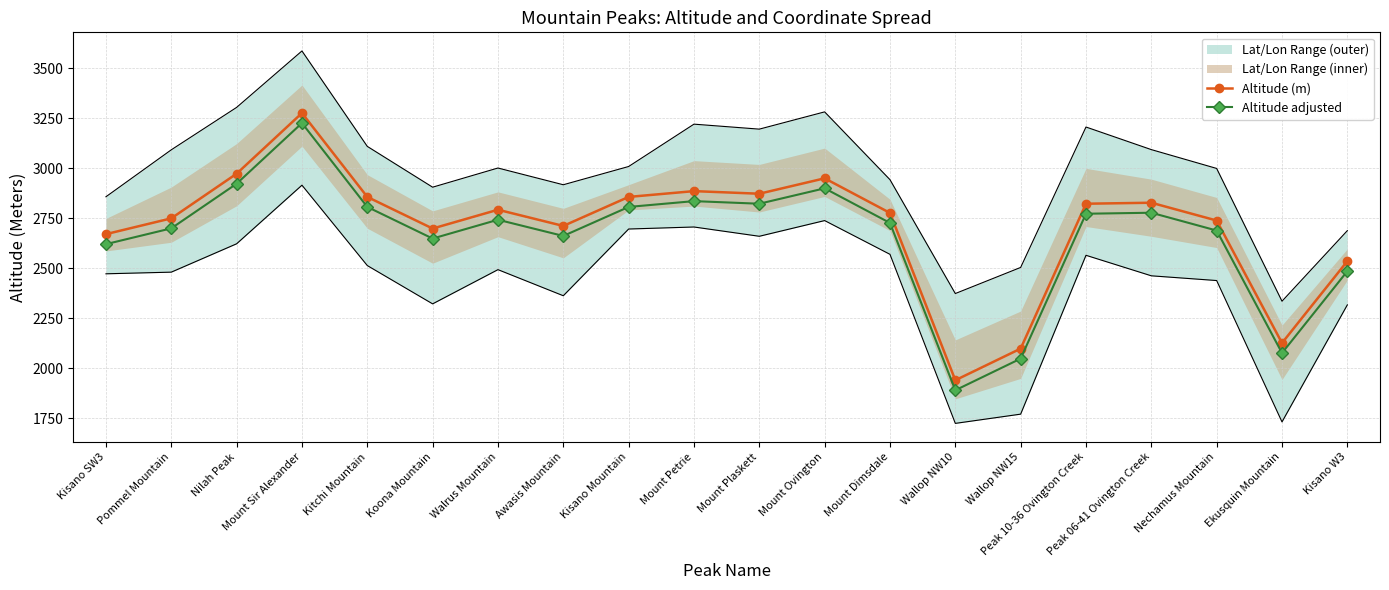

Which category has the lowest value across all series?

Wallop NW10